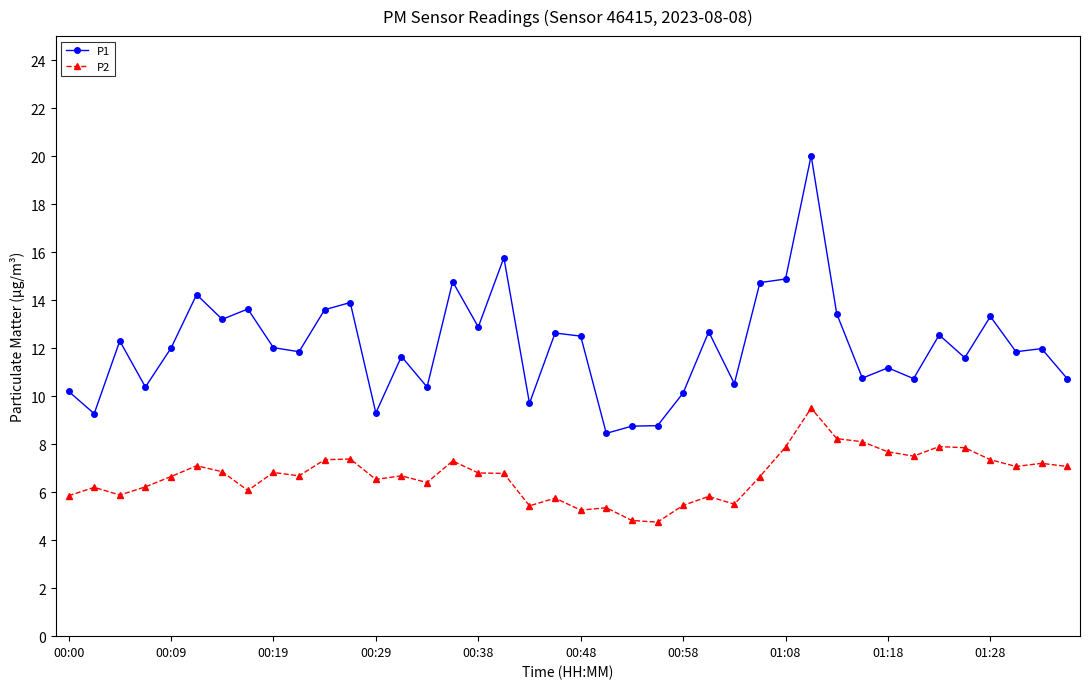

What is the maximum value for P2?

9.5